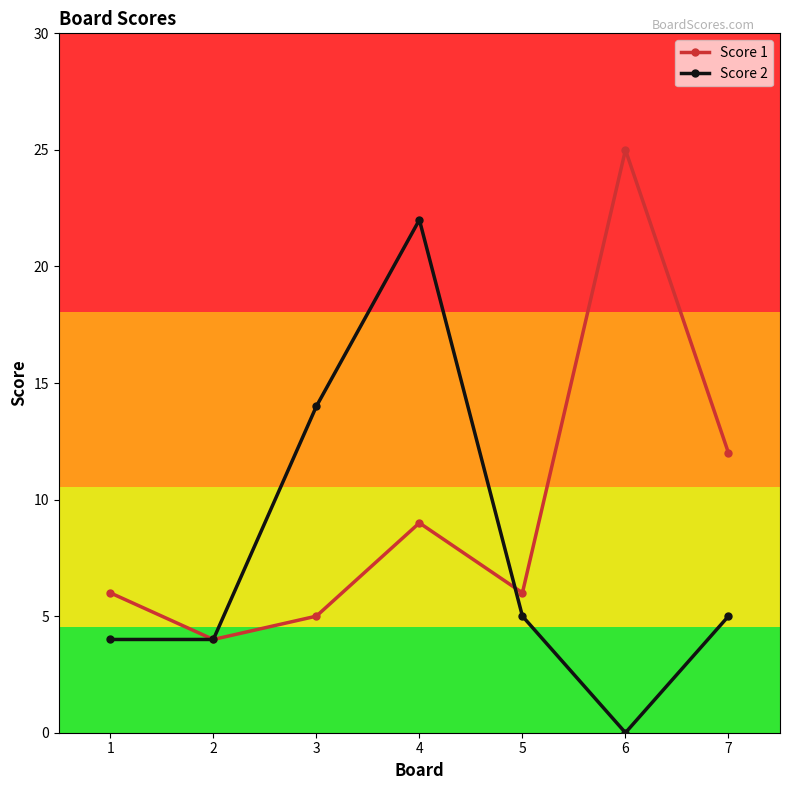

At 5, list the series in order from largest to smallest.

Score 1, Score 2